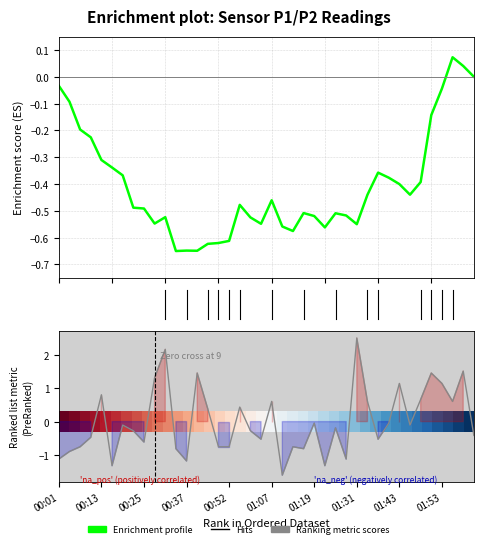

Reading left to right, what are all the values shown in this chart?

00:01=-1.1	00:06=-0.9	00:08=-0.8	00:10=-0.5	00:13=0.8	00:15=-1.3	00:20=-0.1	00:23=-0.3	00:25=-0.6	00:28=1.3	00:30=2.2	00:35=-0.8	00:37=-1.2	00:42=1.5	00:45=0.4	00:47=-0.8	00:52=-0.8	00:54=0.4	00:59=-0.3	01:02=-0.5	01:07=0.6	01:09=-1.6	01:14=-0.8	01:16=-0.8	01:19=-0.0	01:21=-1.3	01:24=-0.2	01:26=-1.1	01:31=2.5	01:36=0.6	01:38=-0.5	01:41=-0.0	01:43=1.1	01:46=-0.1	01:48=0.7	01:51=1.5	01:53=1.1	01:55=0.6	01:58=1.5	02:03=-0.4